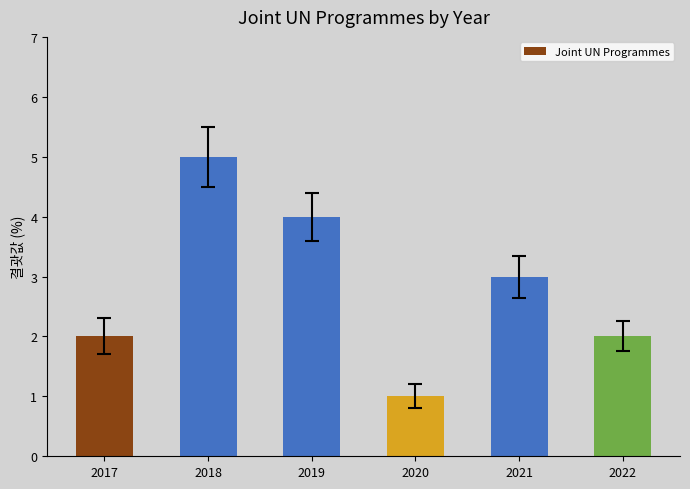

Are the bars horizontal?

No